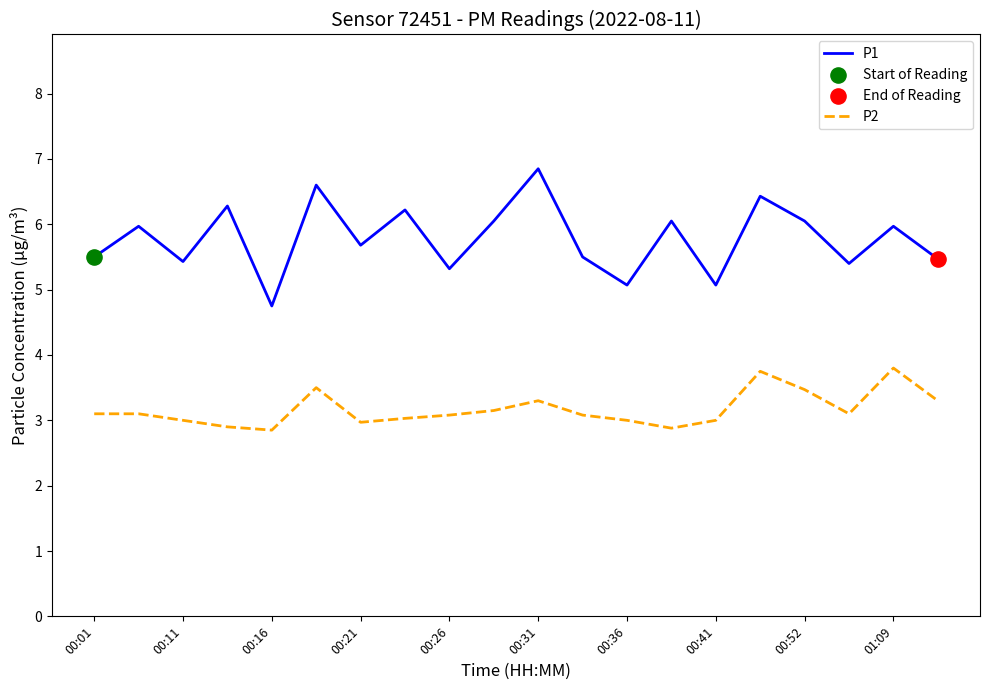

Which series has the largest total across all categories?

P1